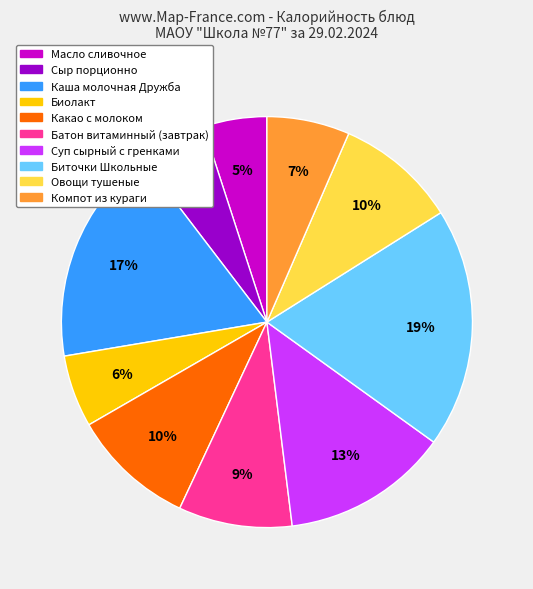

Is there any slice that represents more than half of the pie?

No